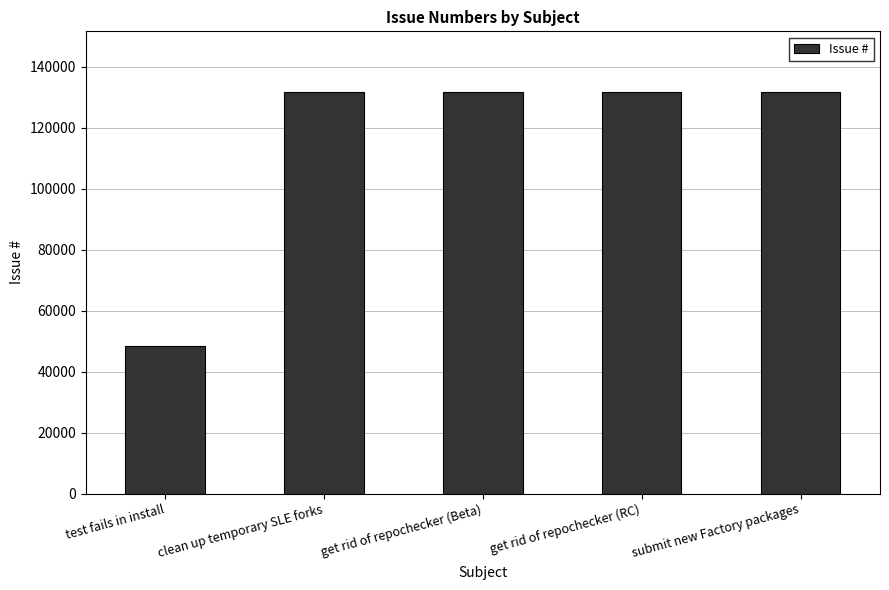

What is the label of the 5th bar from the left?

submit new Factory packages